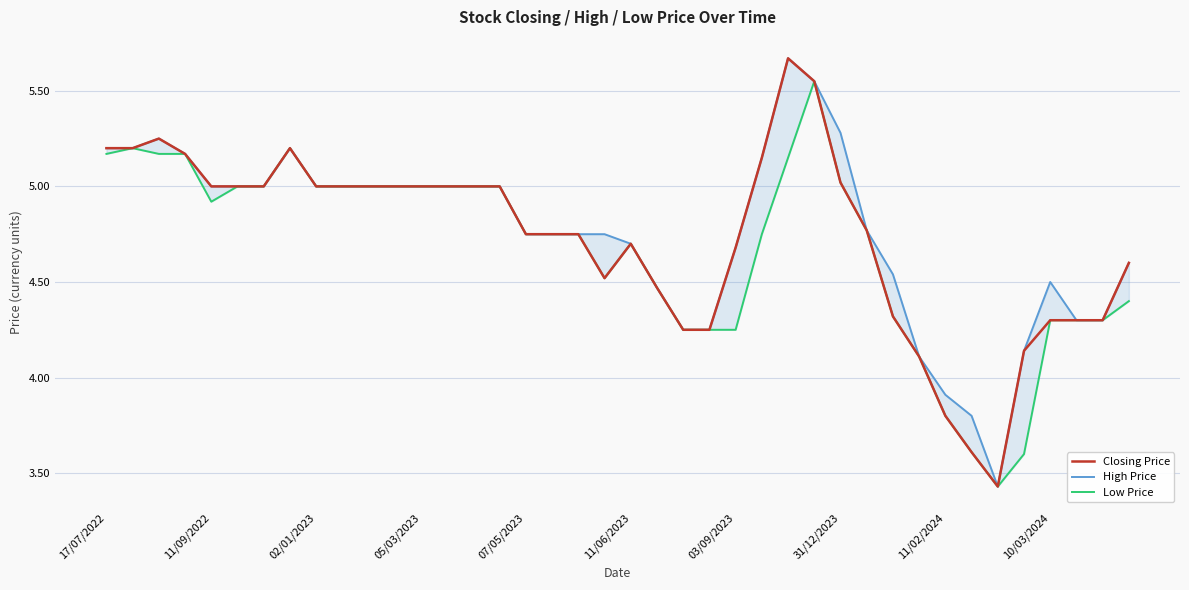

Is this an area chart (filled region under the line)?

No